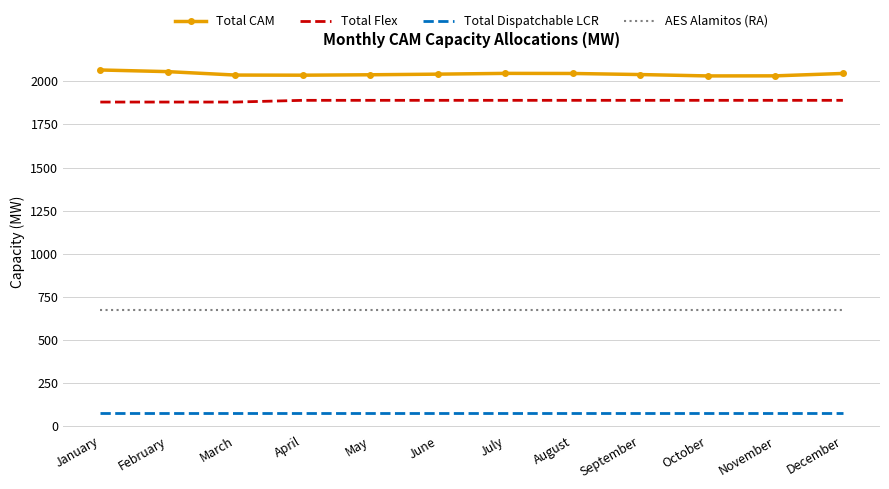

What is the spread (max minus min) of values at June?

1967.7